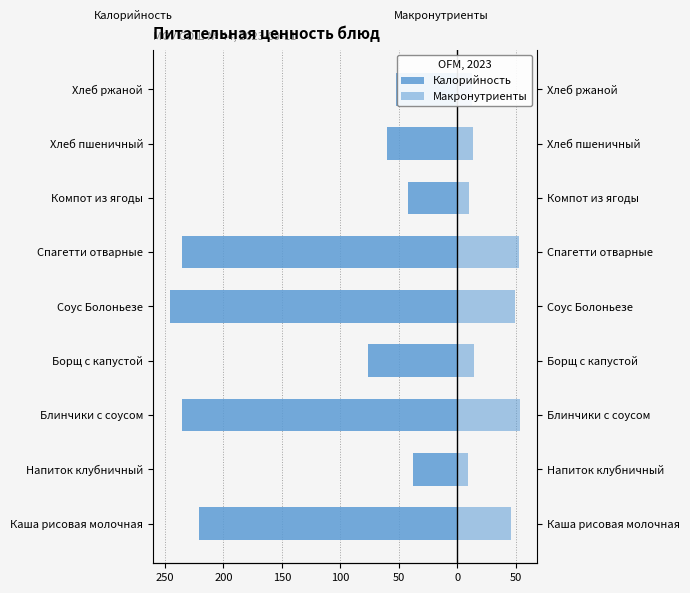

How many bars are there in total?

18